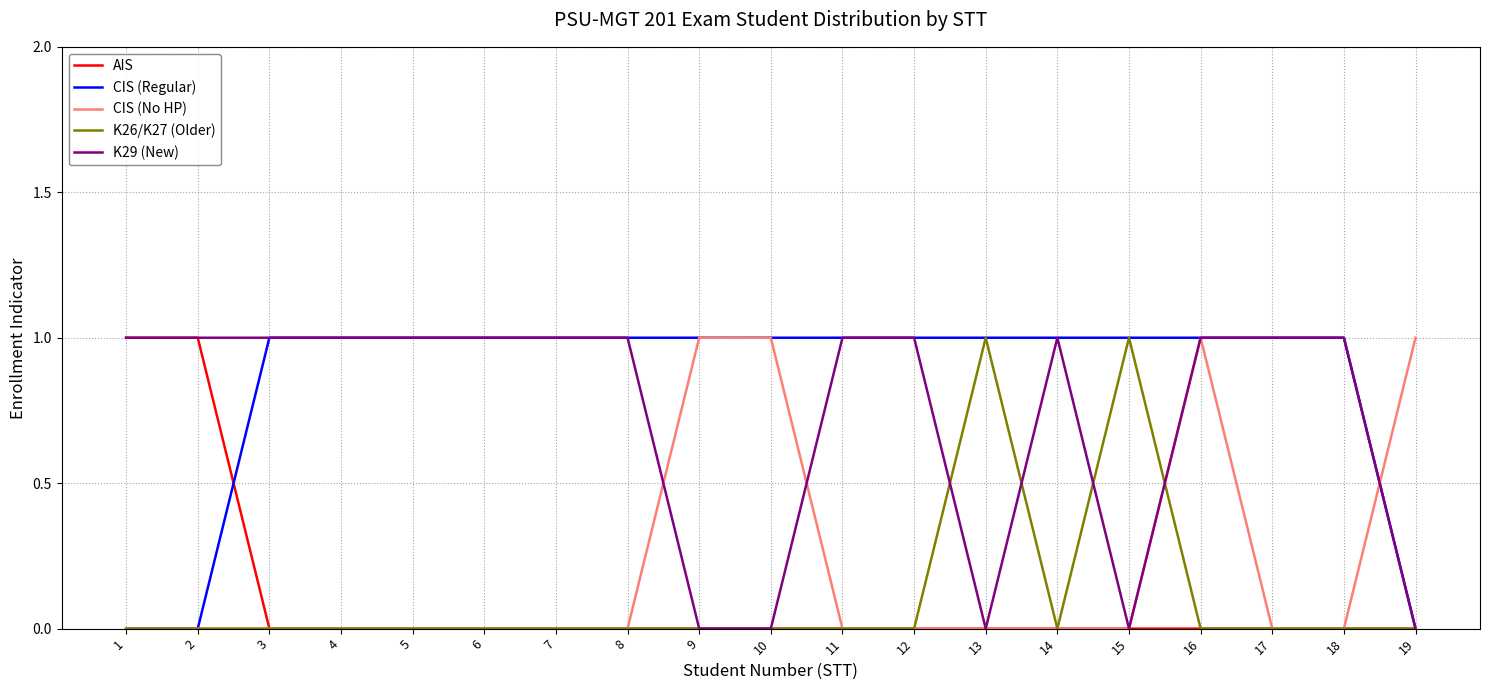

The value of AIS at 13 is 0. True or false?

True